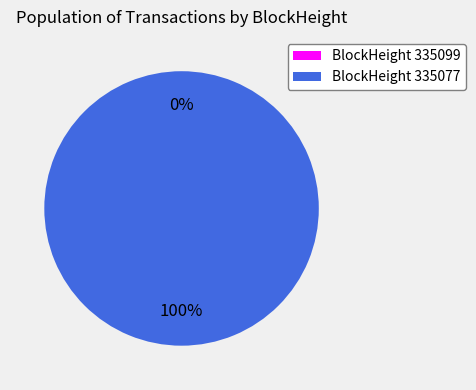

True or false: 335099 accounts for 0% of the total.

True